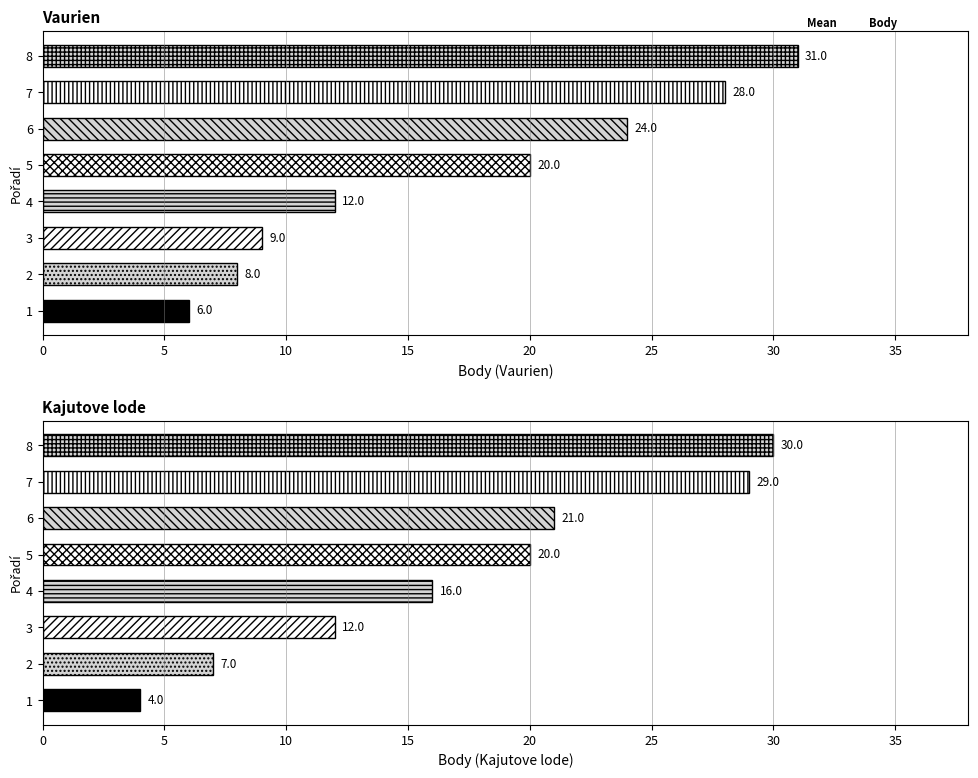

Which series has the widest spread of values?

Kajutove Body